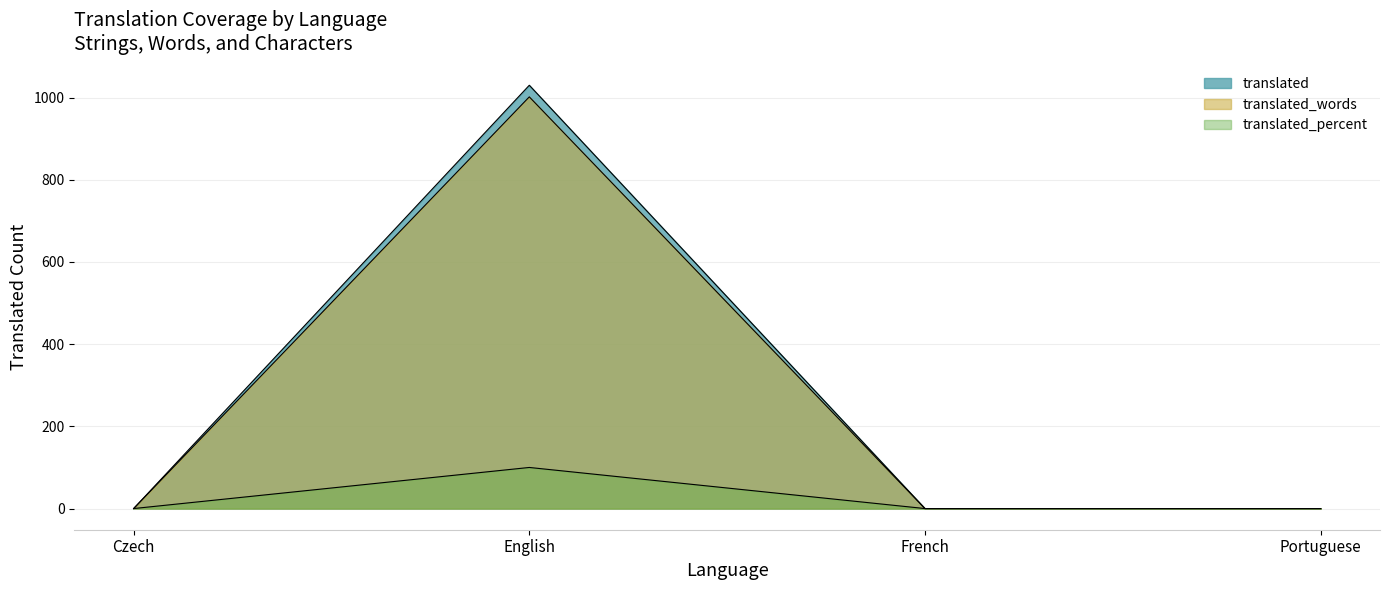

True or false: translated_words and translated_chars intersect in this chart.

False